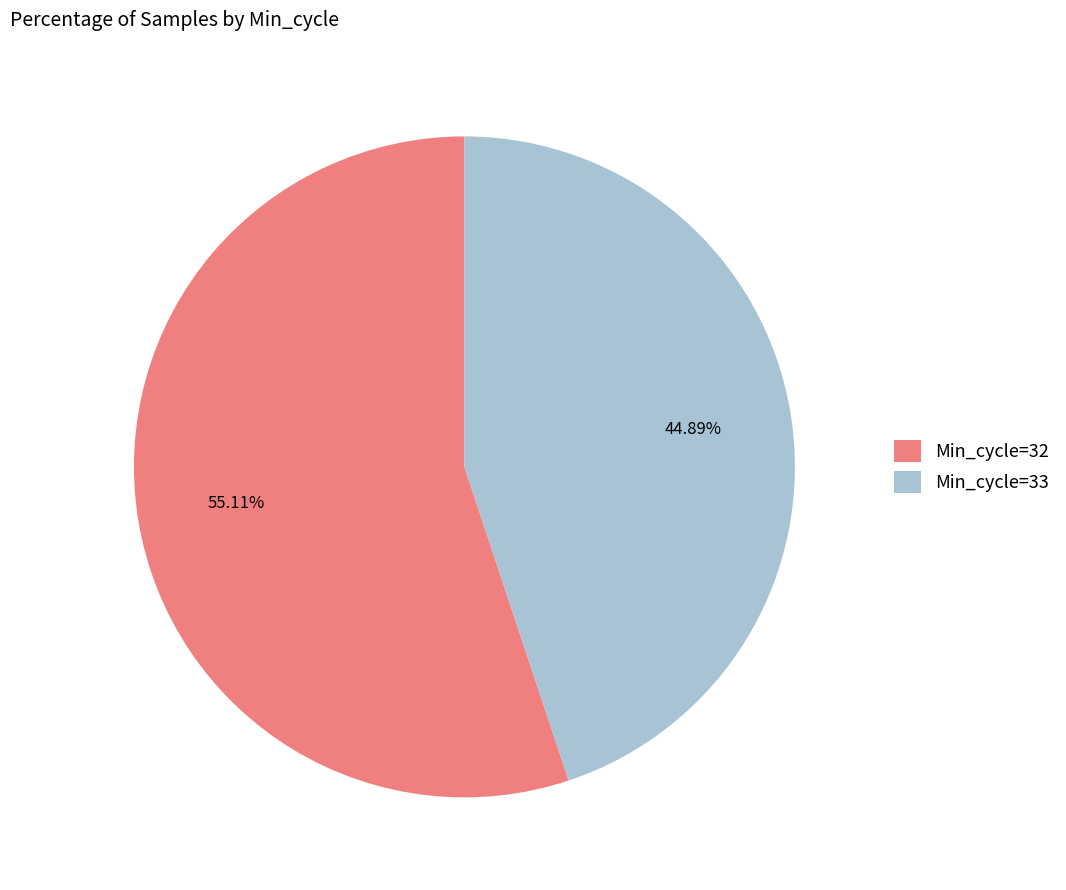

Which slice is the largest?

Min_cycle=32